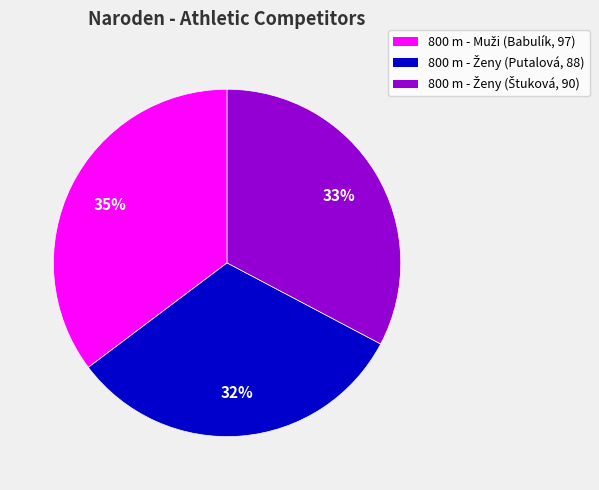

Count the number of slices in the pie.

3